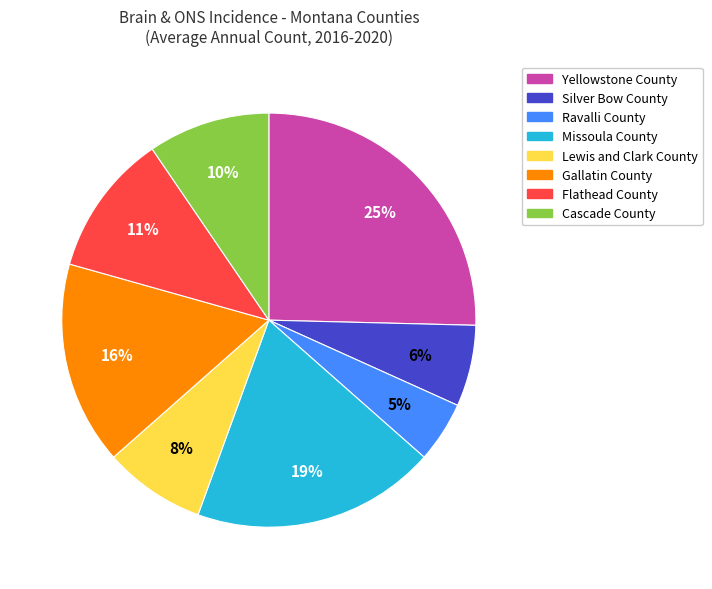

Is it true that Silver Bow County is 13% of the pie?

False